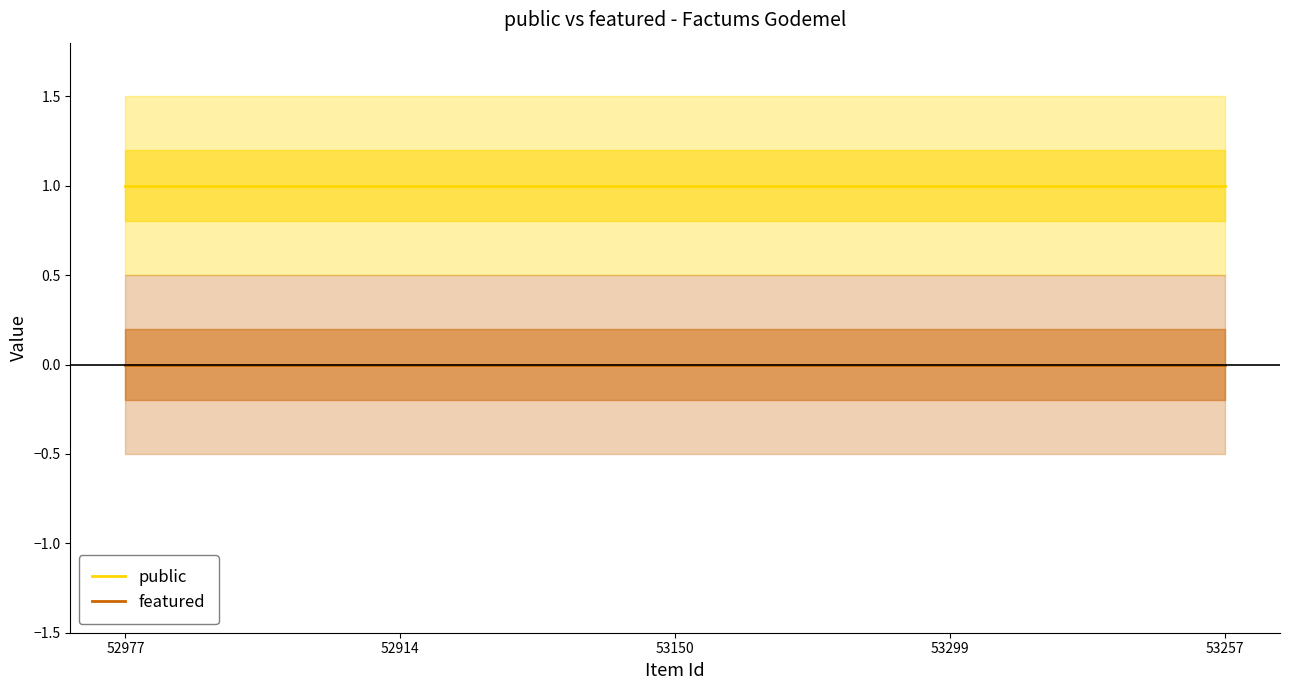

Reading left to right, extract all data points from this chart.

public: 52977=1	52914=1	53150=1	53299=1	53257=1
featured: 52977=0	52914=0	53150=0	53299=0	53257=0